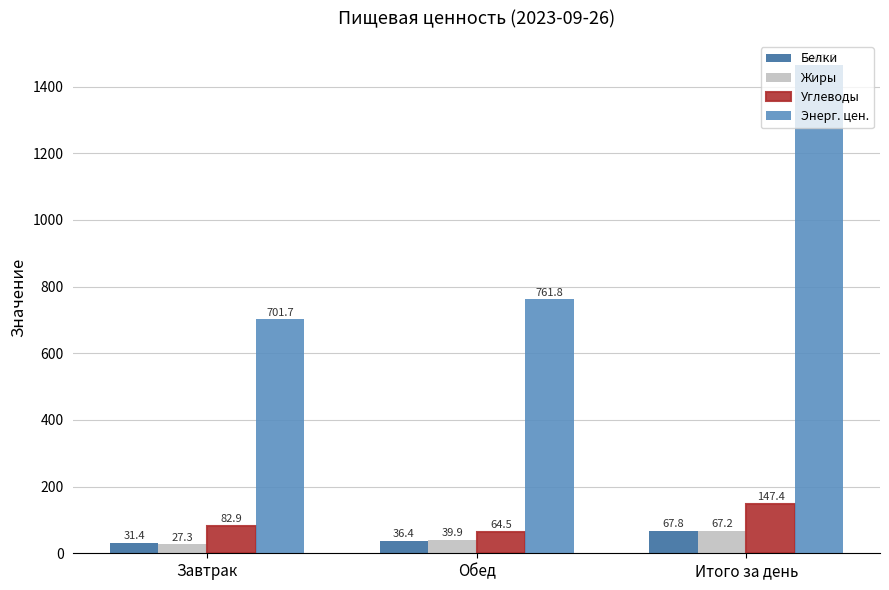

What is the value of the Жиры bar at the 3rd from the left?

67.2